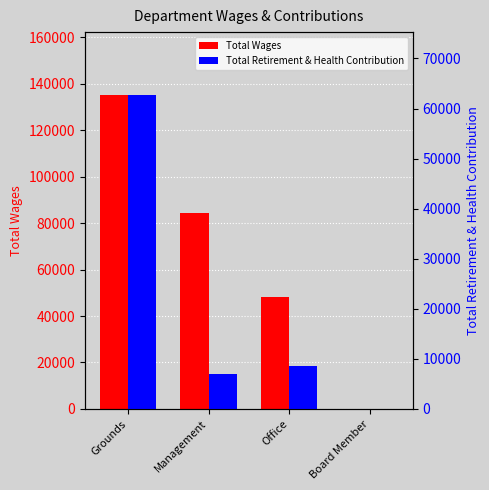

Reading left to right, what are all the values shown in this chart?

Total Wages: 135172	84548	48318	0
Total Retirement & Health Contribution: 62722	7075	8663	0